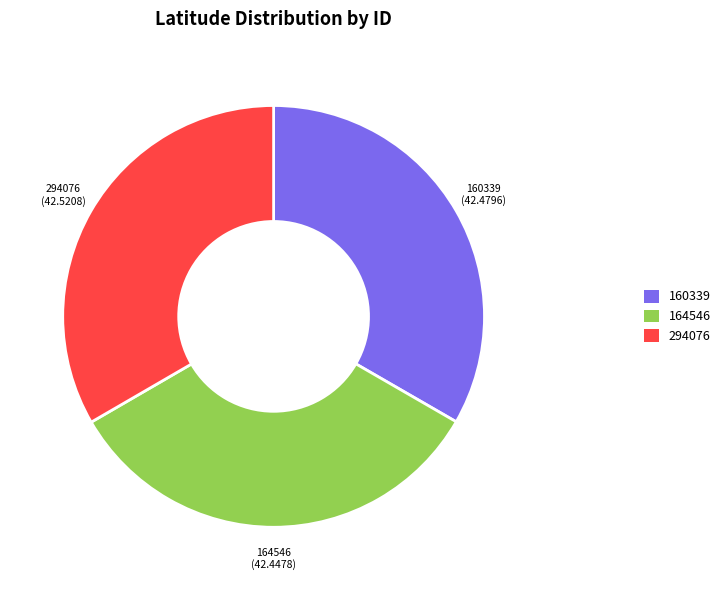

True or false: 160339 accounts for 33% of the total.

True